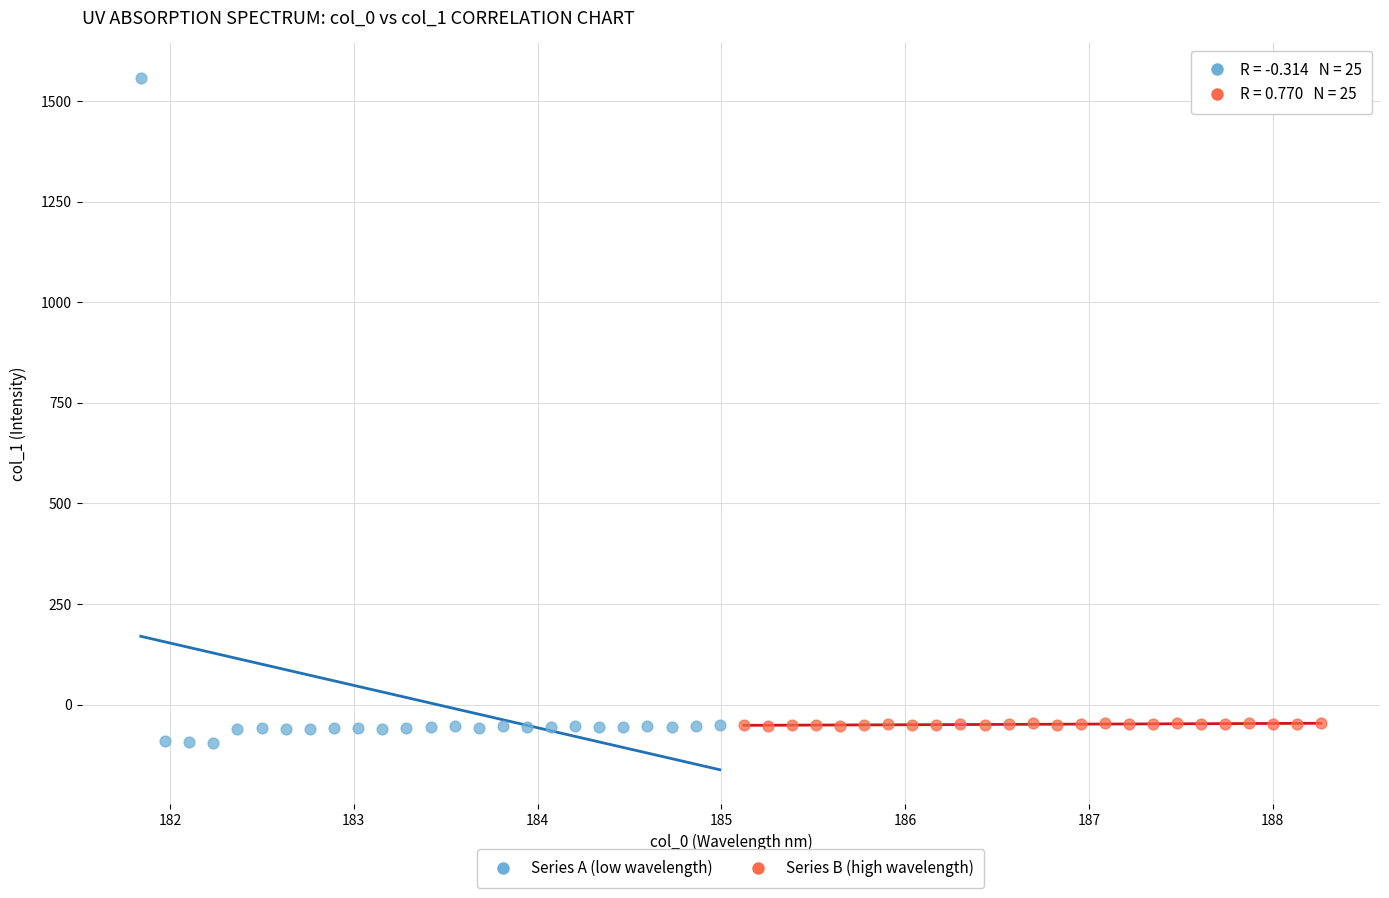

What are all the series names shown in the legend?

Series A (low wavelength), Series B (high wavelength)